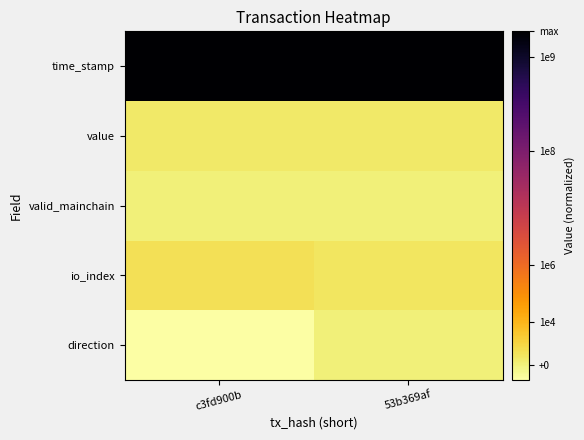

Between c3fd900b and 53b369af, which series saw the biggest shift?

time_stamp